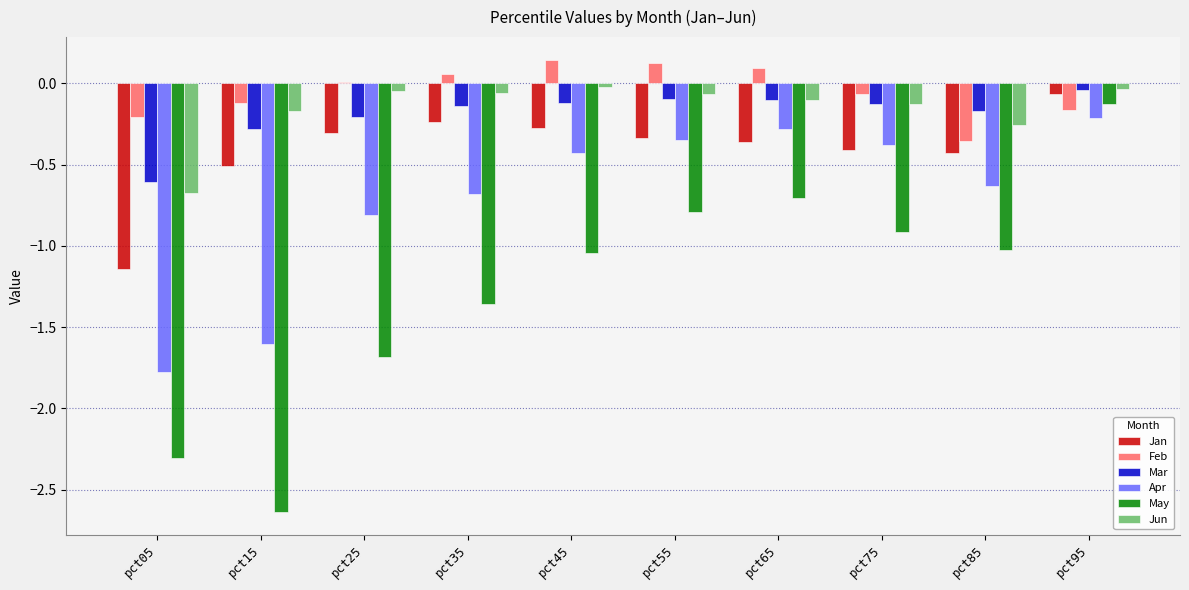

What is the sum of all Feb values?

-0.5